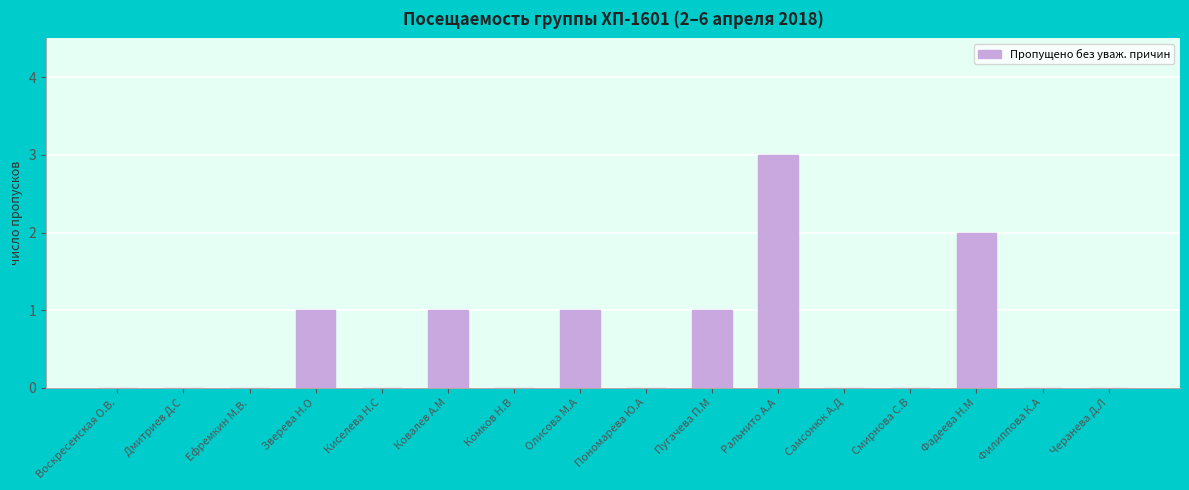

Reading left to right, list all the values displayed in this chart.

0	0	0	1	0	1	0	1	0	1	3	0	0	2	0	0